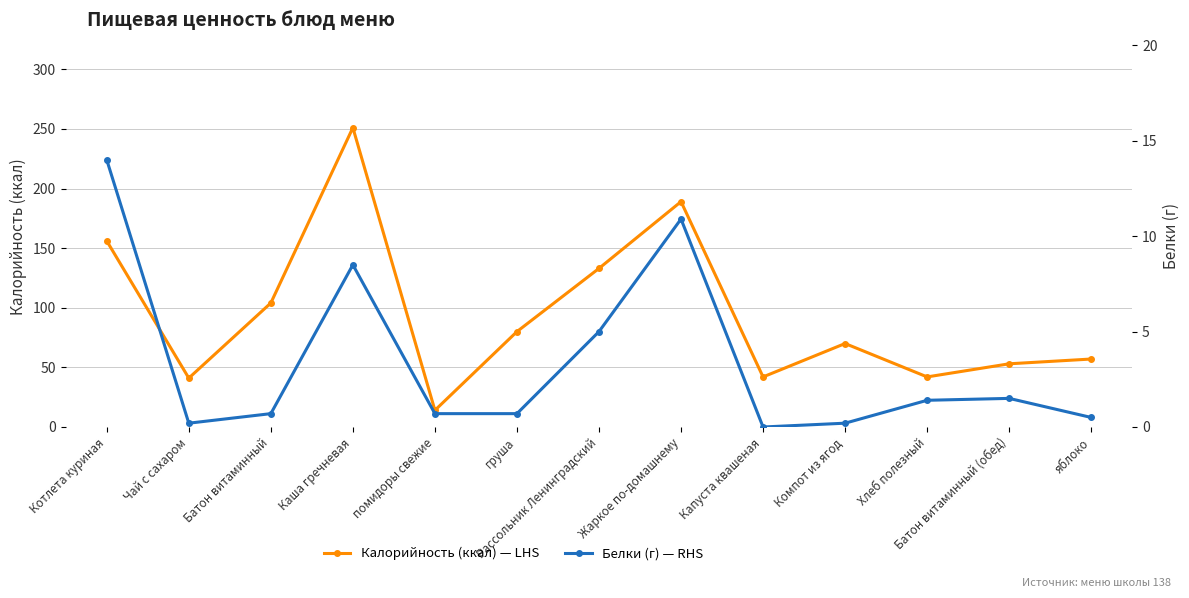

Reading left to right, what are all the values shown in this chart?

Калорийность (ккал) — LHS: Котлета куриная=156.0	Чай с сахаром=41.0	Батон витаминный=104.0	Каша гречневая=251.0	помидоры свежие=14.0	груша=80.0	Рассольник Ленинградский=133.0	Жаркое по-домашнему=189.0	Капуста квашеная=42.0	Компот из ягод=70.0	Хлеб полезный=42.0	Батон витаминный (обед)=53.0	яблоко=57.0
Белки (г) — RHS: Котлета куриная=14.0	Чай с сахаром=0.2	Батон витаминный=0.7	Каша гречневая=8.5	помидоры свежие=0.7	груша=0.7	Рассольник Ленинградский=5.0	Жаркое по-домашнему=10.9	Капуста квашеная=0.0	Компот из ягод=0.2	Хлеб полезный=1.4	Батон витаминный (обед)=1.5	яблоко=0.5